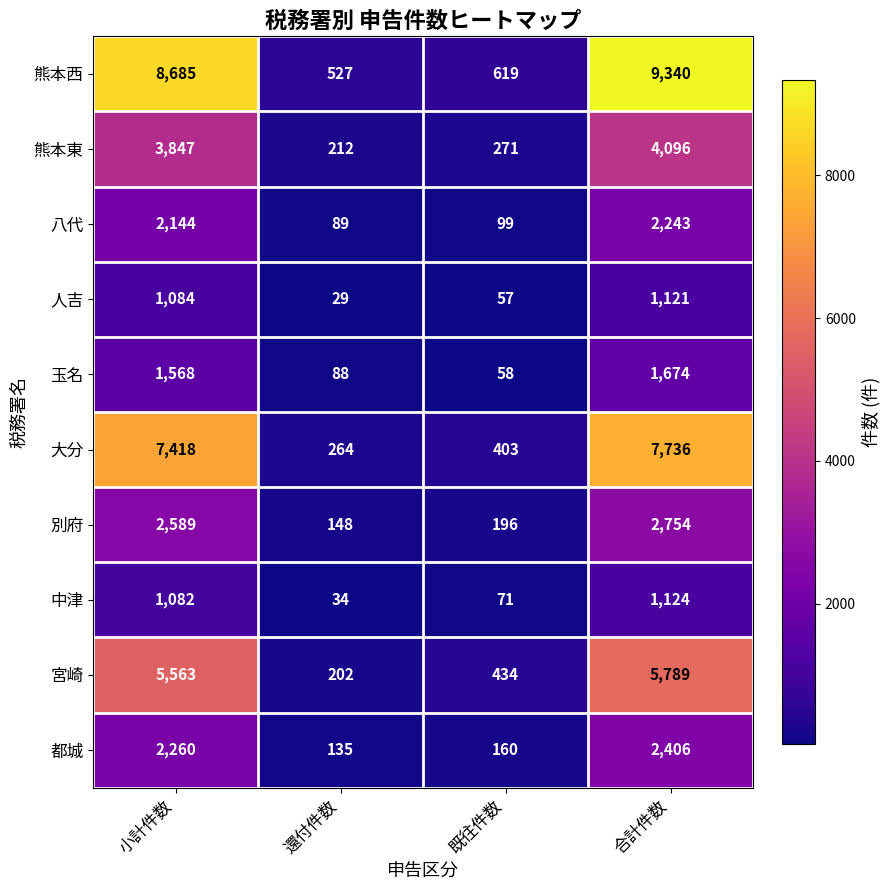

The value of 宮崎 at 合計件数 is 5789. True or false?

True